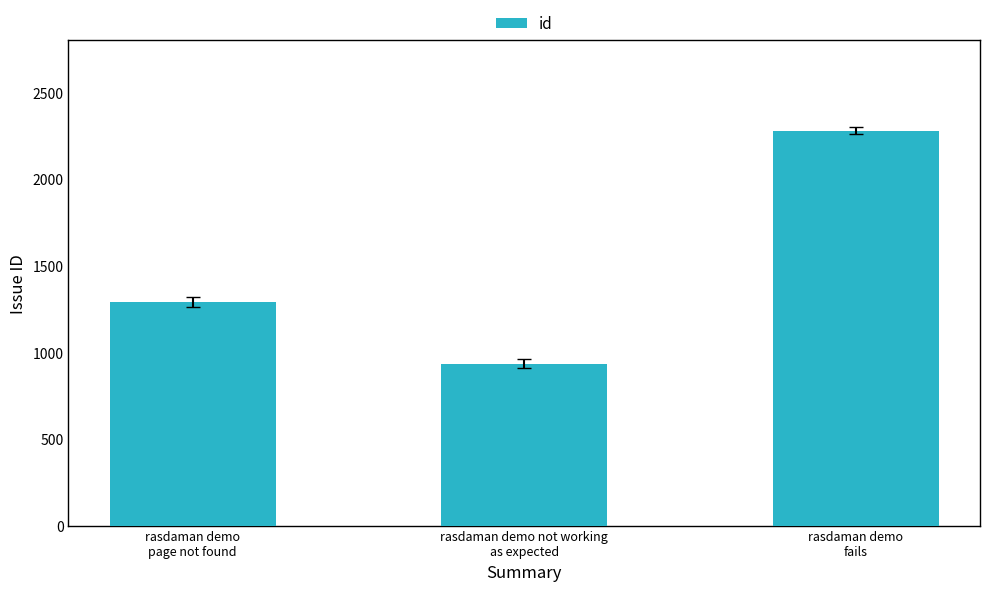

Where is the data nearest to the value 1606?

rasdaman demo
page not found